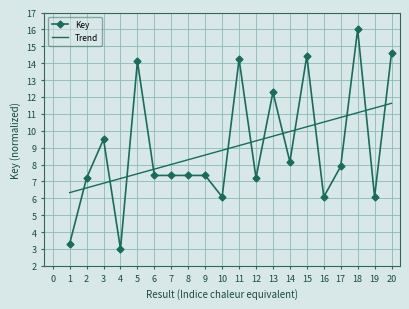

At which category is the sum across all series the highest?

18